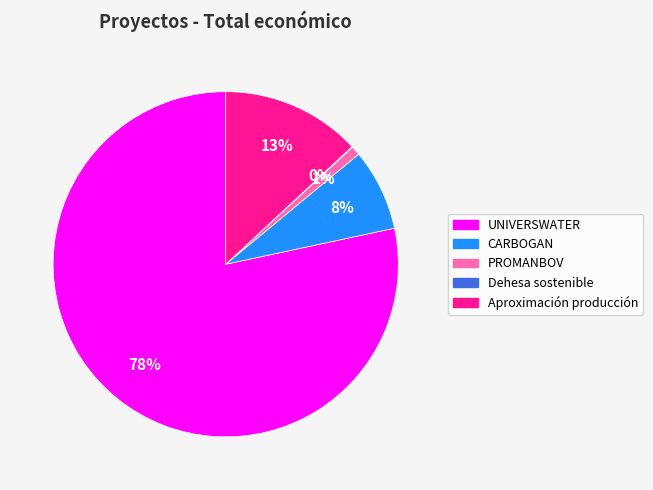

True or false: UNIVERSWATER accounts for 78% of the total.

True